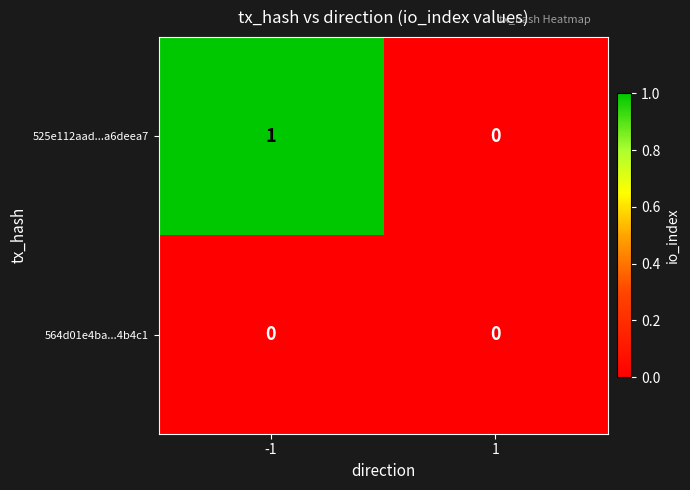

Which series has the widest spread of values?

525e112aad...a6deea7